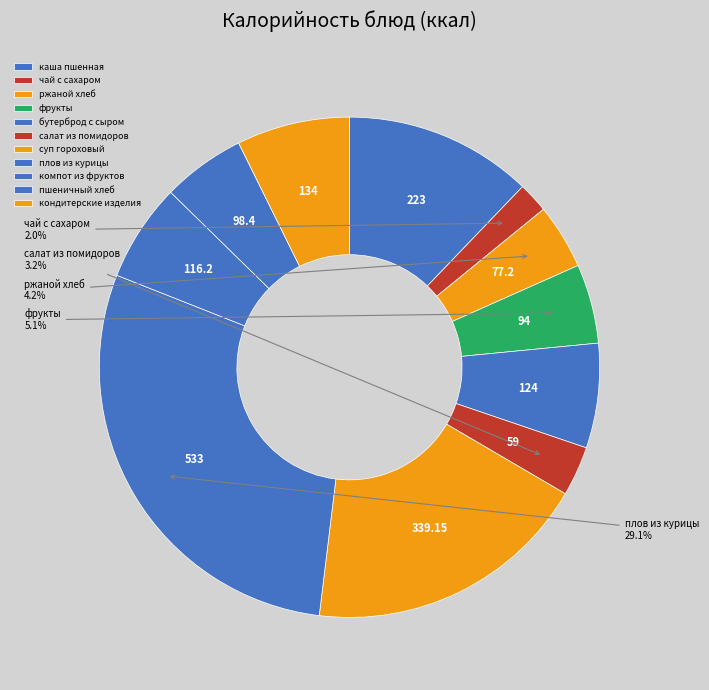

Does any single category account for the majority?

No